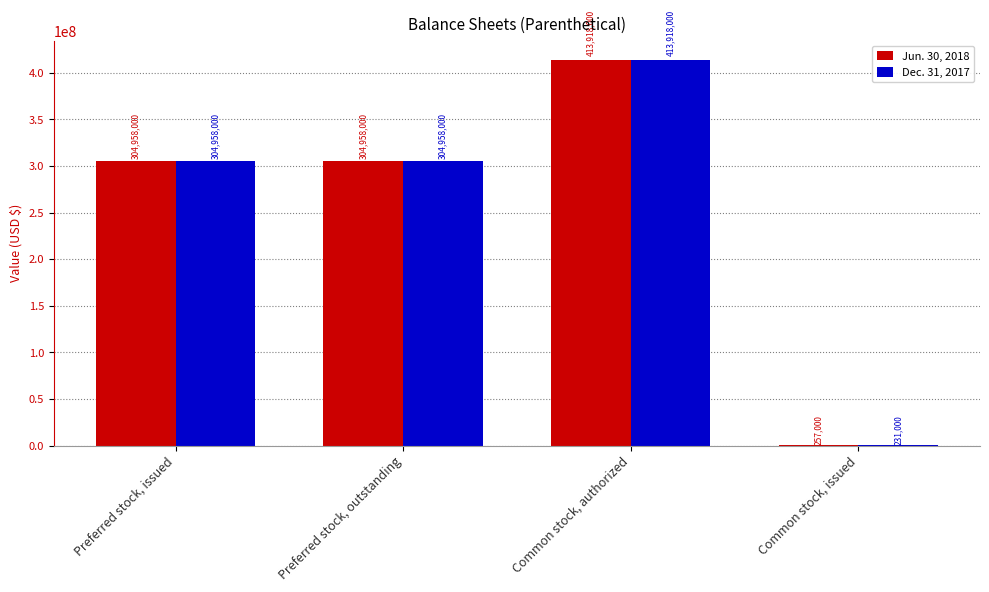

Reading left to right, transcribe all the data shown in this chart.

Jun. 30, 2018: Preferred stock, issued=304958000	Preferred stock, outstanding=304958000	Common stock, authorized=413918000	Common stock, issued=257000
Dec. 31, 2017: Preferred stock, issued=304958000	Preferred stock, outstanding=304958000	Common stock, authorized=413918000	Common stock, issued=231000